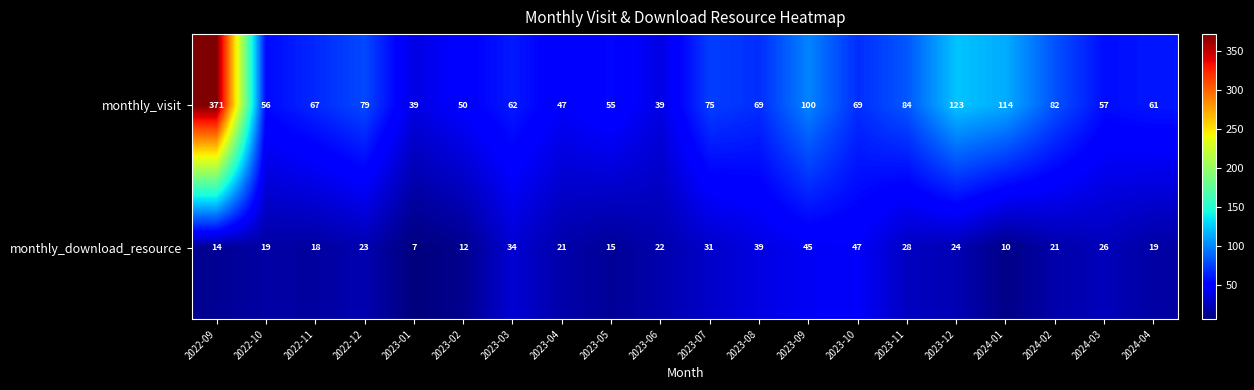

Which series changed the most between 2022-10 and 2022-12?

monthly_visit